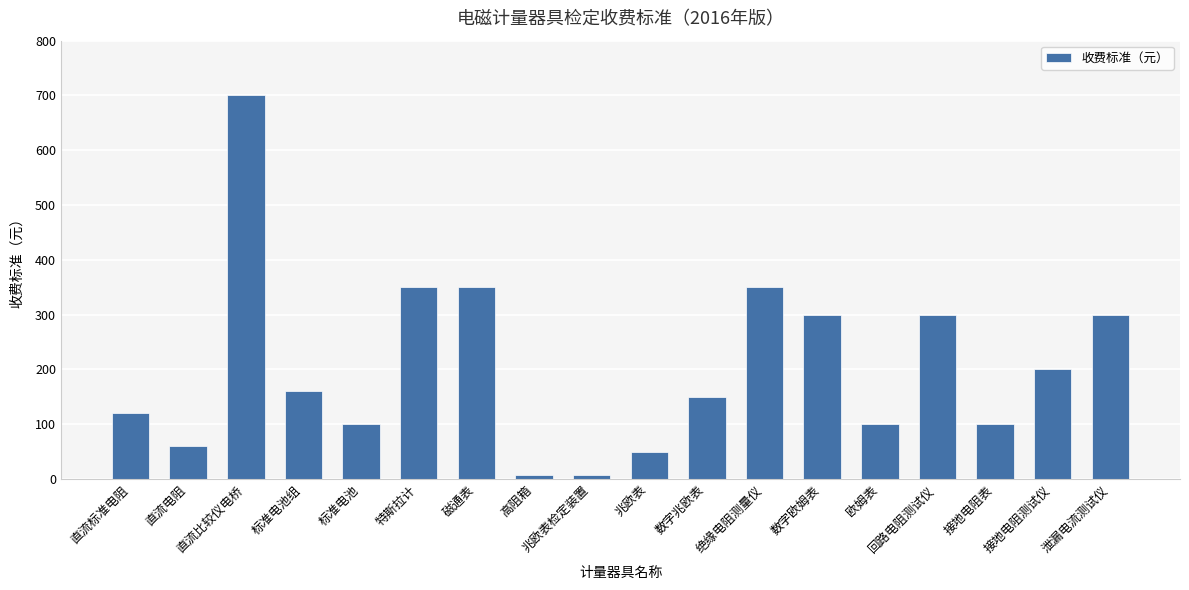

How many data points are less than 160?

9